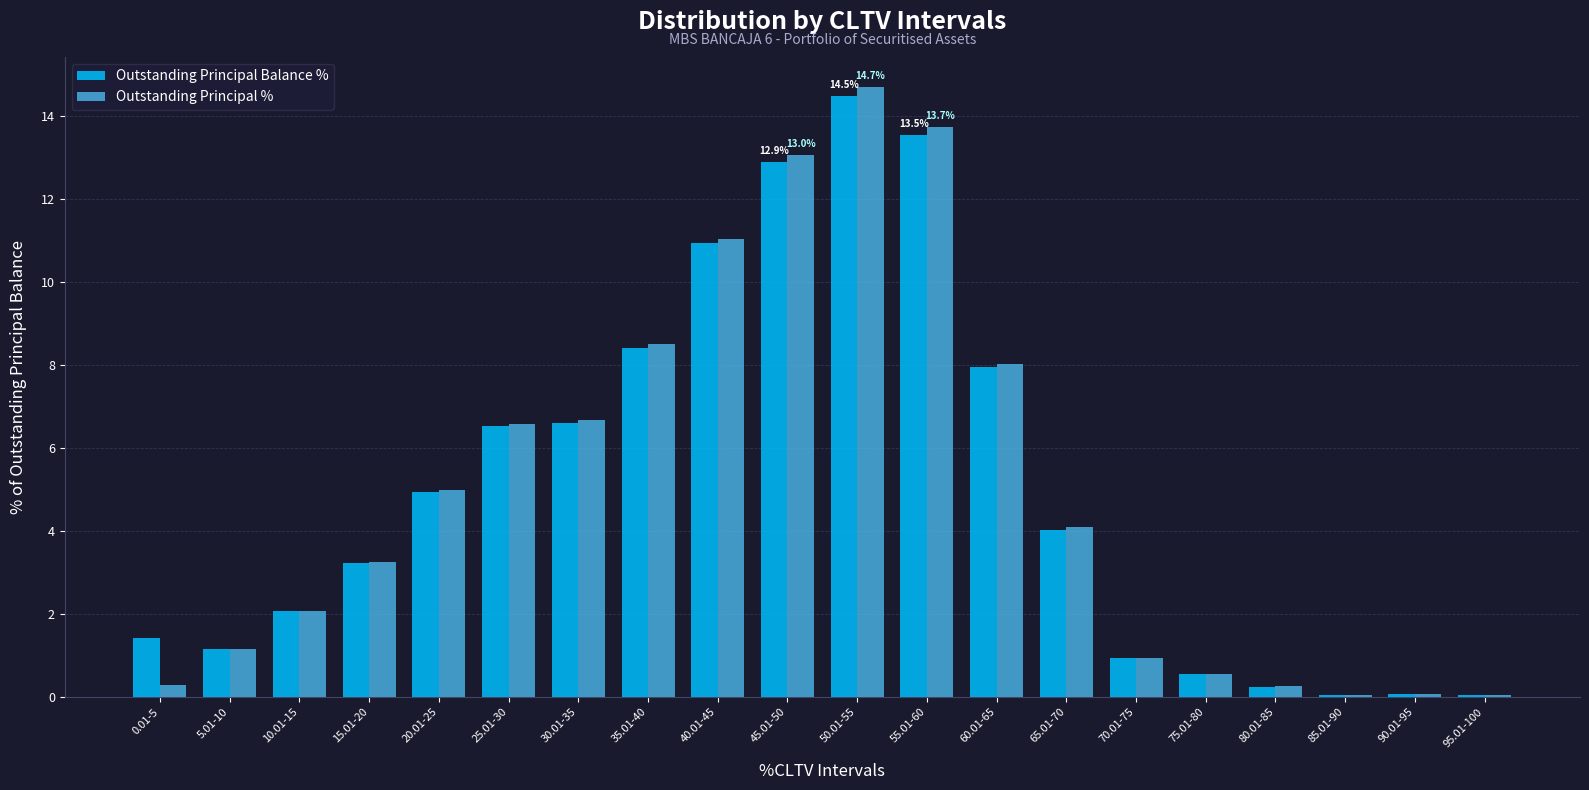

How many values in the Outstanding Principal % series exceed 4?

10